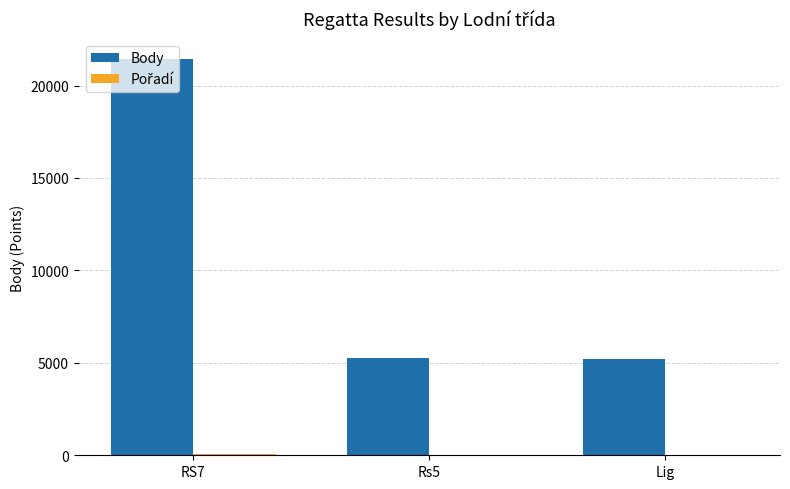

At which category is the sum across all series the highest?

RS7